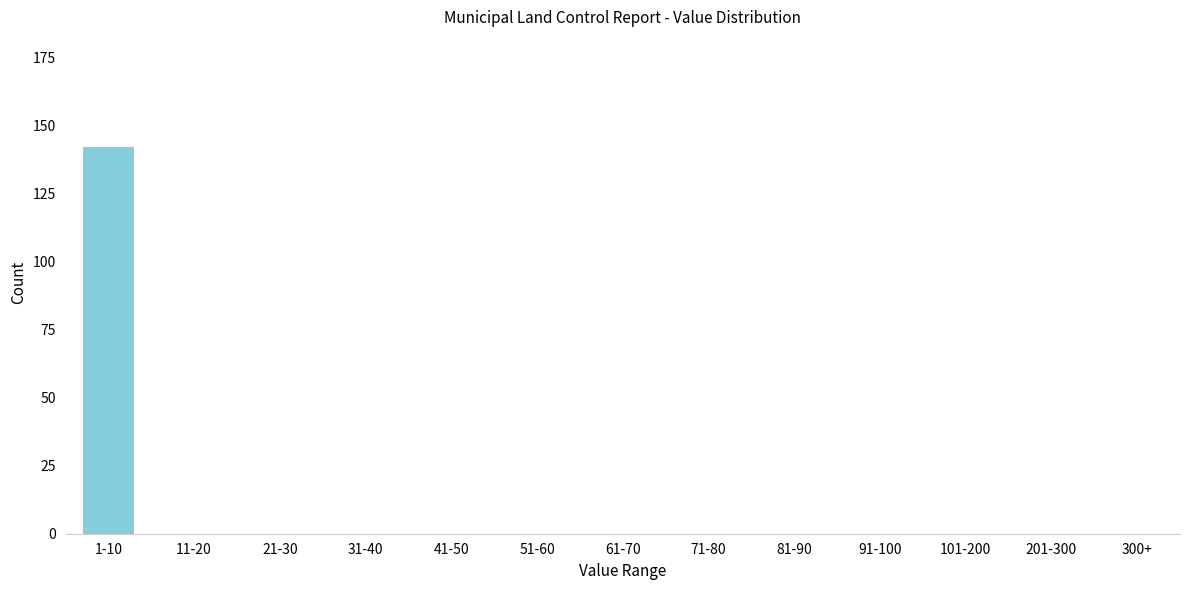

Reading left to right, transcribe all the data shown in this chart.

1-10=142	11-20=0	21-30=0	31-40=0	41-50=0	51-60=0	61-70=0	71-80=0	81-90=0	91-100=0	101-200=0	201-300=0	300+=0